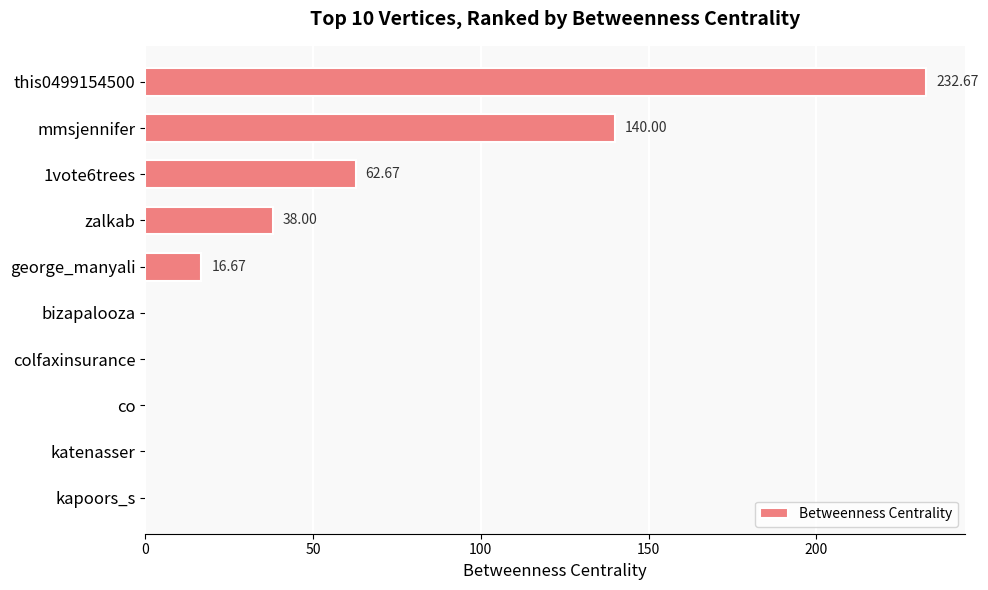

At which label is the value closest to 116?

mmsjennifer